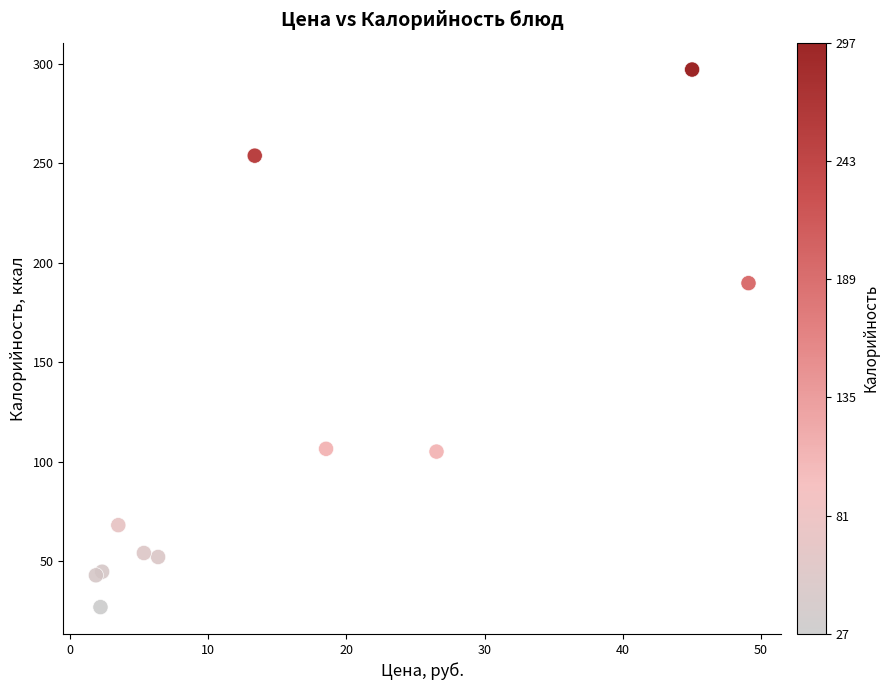

What Y value in the scatter plot is closest to 161?

189.7